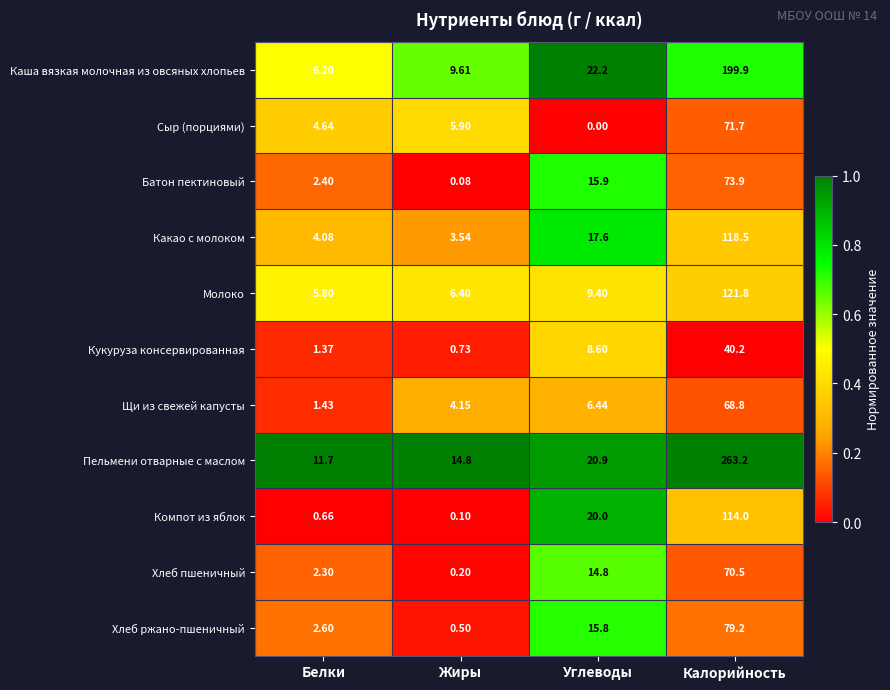

Which series changed the most between Углеводы and Калорийность?

Пельмени отварные с маслом